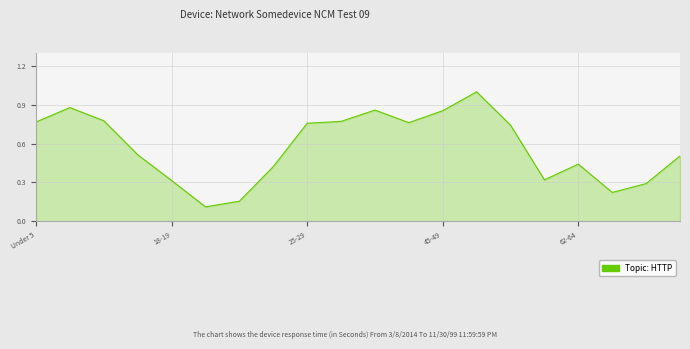

What is the maximum value shown in the chart?

1.0